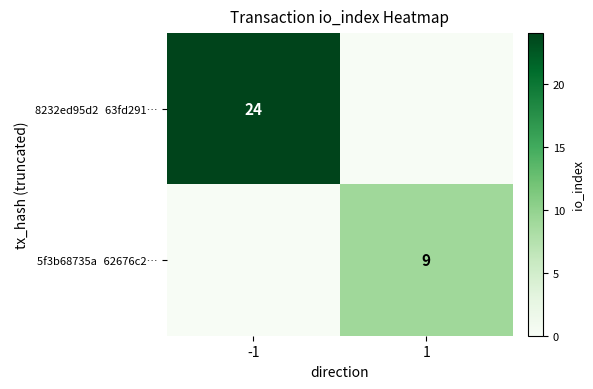

What is the sum of all 5f3b68735a⁣62676c2… values?

9